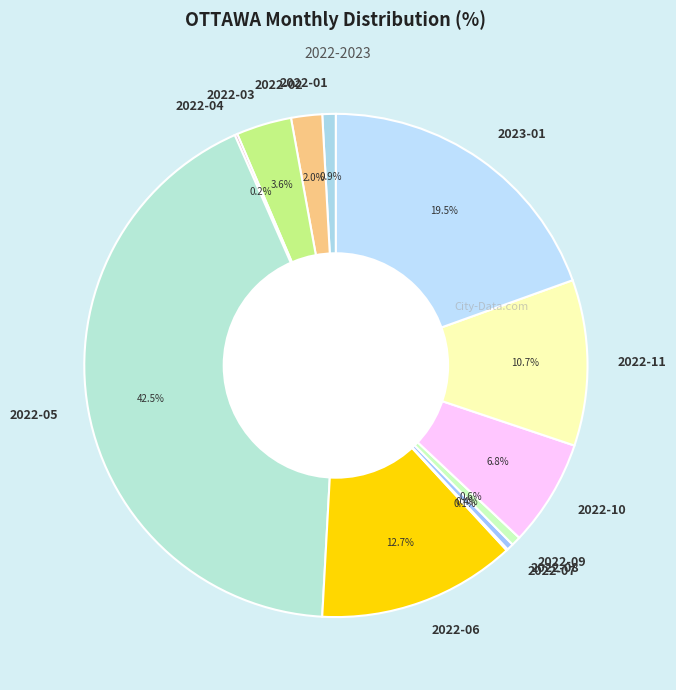

Does 2022-05 account for over 50% of the chart?

No